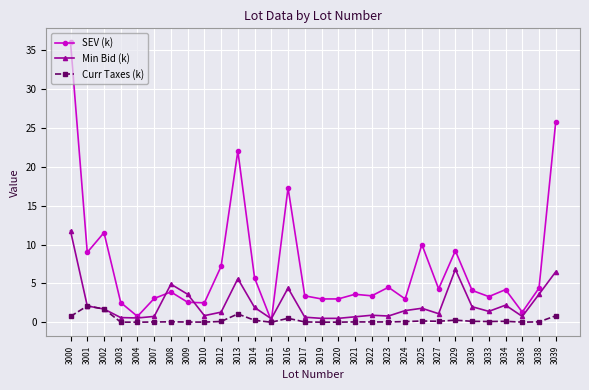

How many lines are shown in the chart?

3